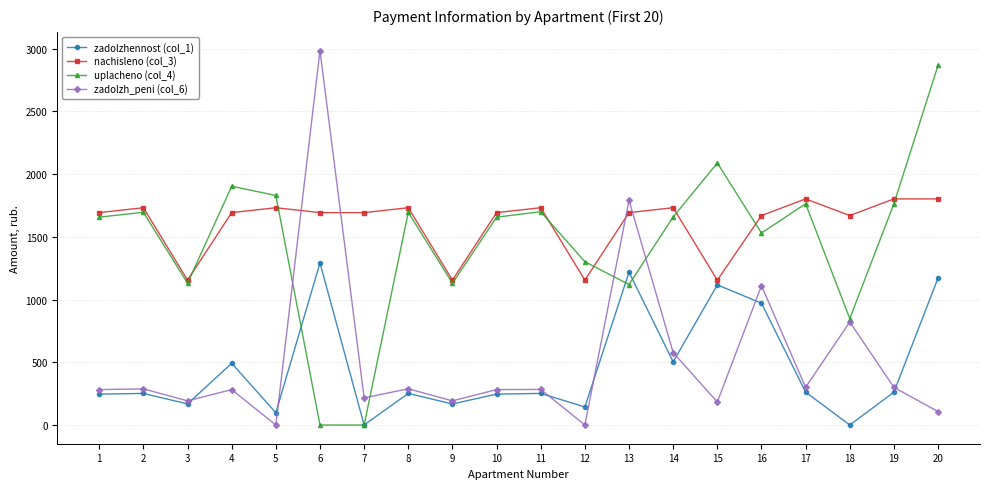

Between 15 and 16, which series saw the biggest shift?

zadolzh_peni (col_6)